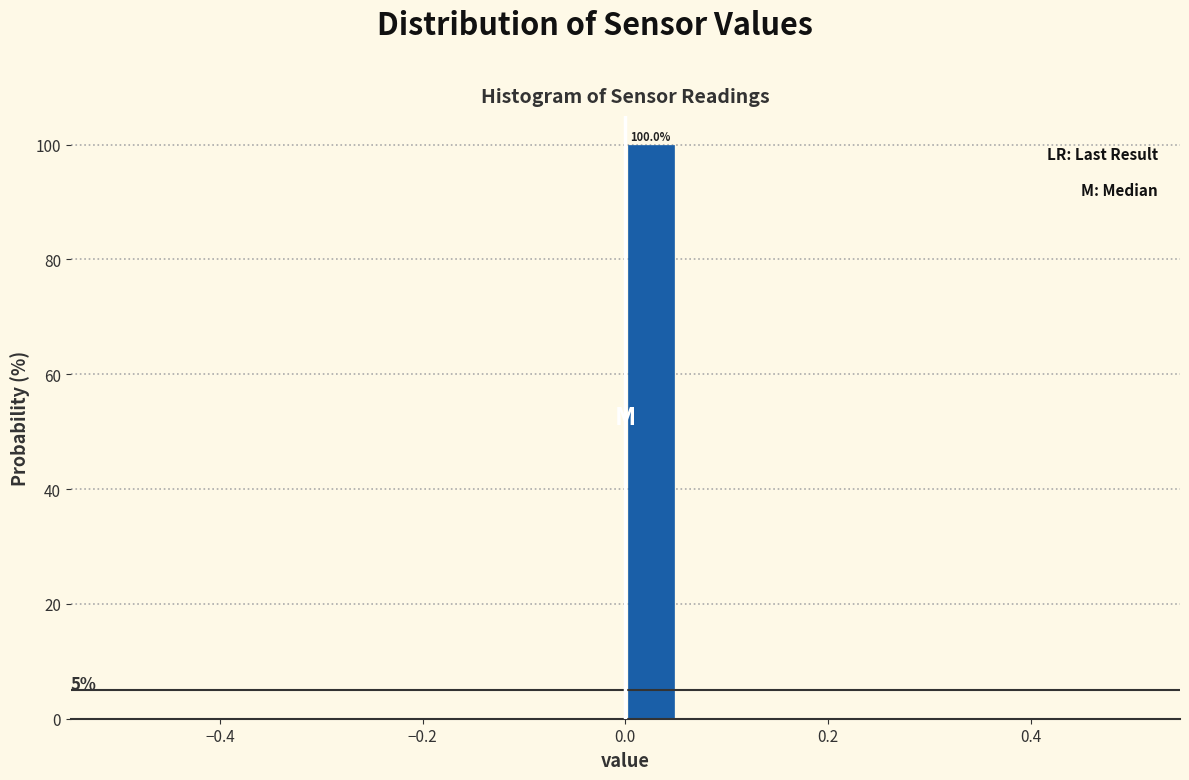

Read against the x-axis, roughly where is the centre of the tallest bar?

0.02